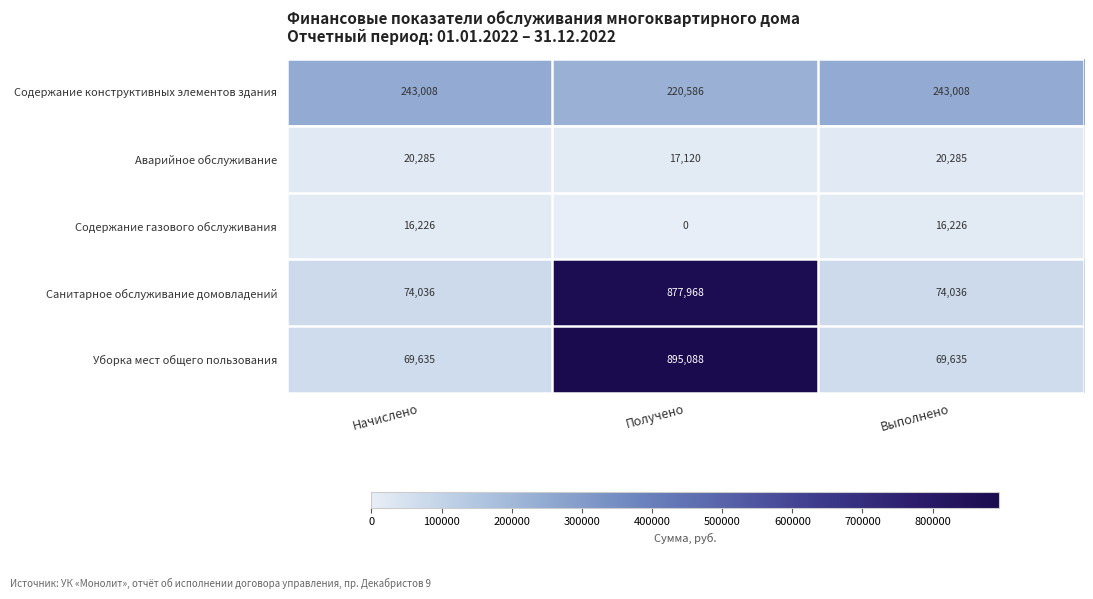

Which series changed the most between Начислено and Получено?

Уборка мест общего пользования